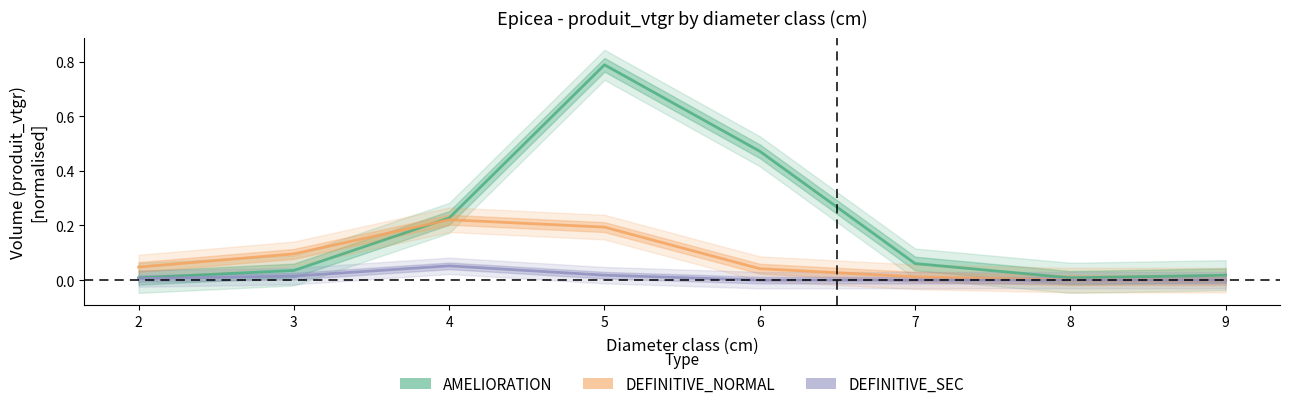

At which label is AMELIORATION closest to 0?

2